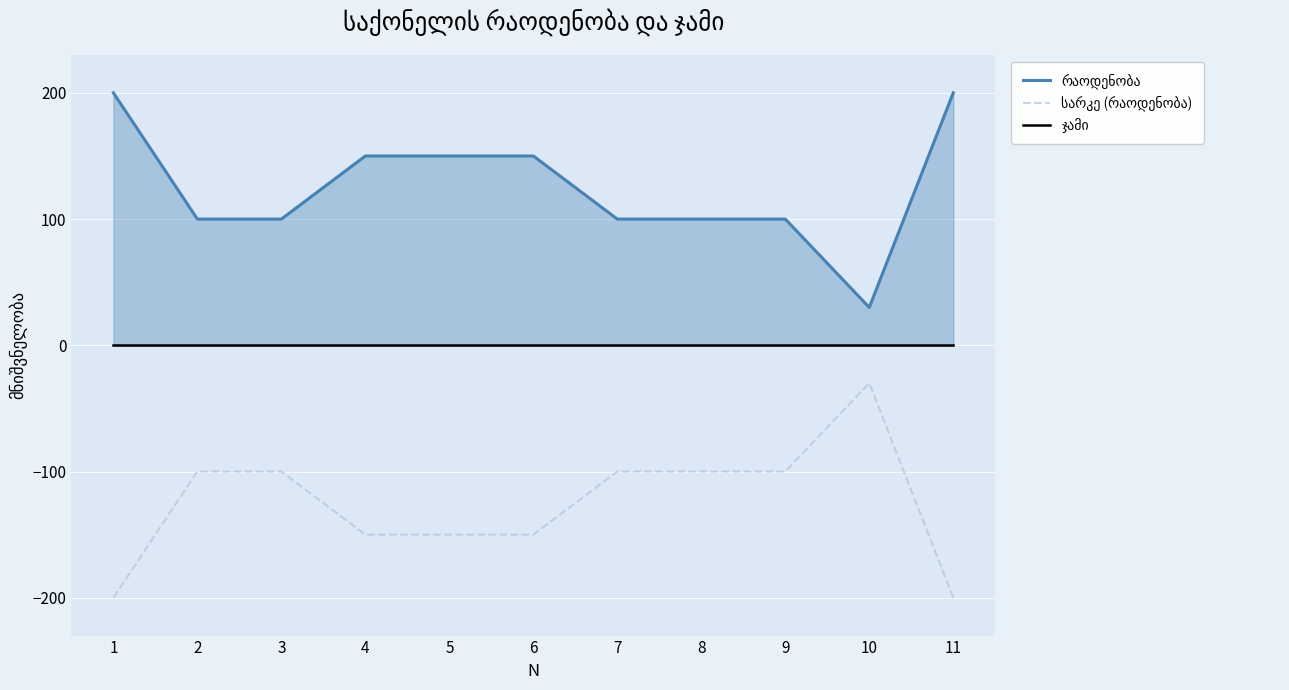

What is the difference between the second highest and second lowest values in the რაოდენობა series?

100